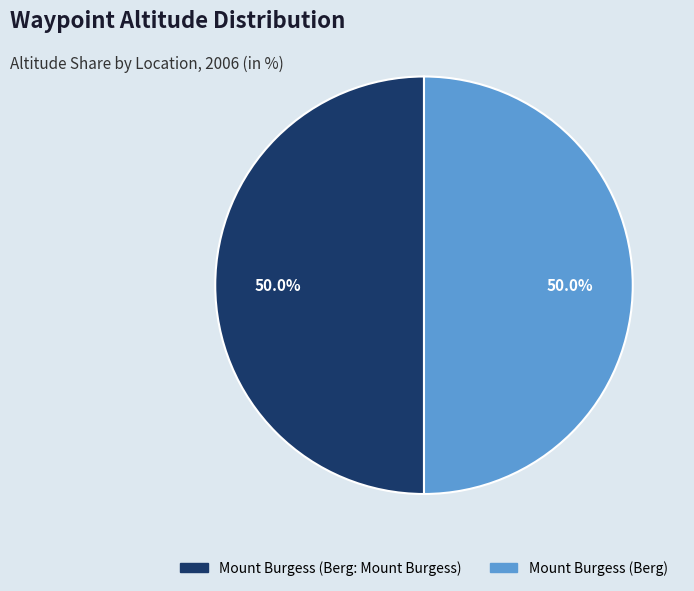

How many slices are in this pie chart?

2